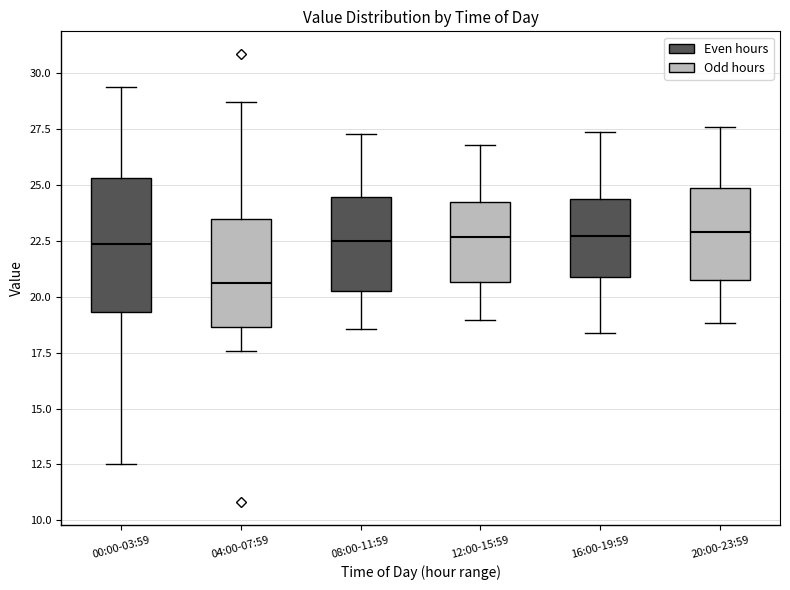

Reading left to right, transcribe this box plot: for each box, give where its median line is, the range the box spans, and where its two whiskers end, as read against the y-axis. The values are not printed on the chart, so give them approximately, as read against the axis.

00:00-03:59: median 22.5, box 19.5 to 25.5, whiskers 12.5 to 29.5
04:00-07:59: median 20.5, box 18.5 to 23.5, whiskers 17.5 to 28.5
08:00-11:59: median 22.5, box 20.5 to 24.5, whiskers 18.5 to 27.5
12:00-15:59: median 22.5, box 20.5 to 24.5, whiskers 19.0 to 27.0
16:00-19:59: median 22.5, box 21.0 to 24.5, whiskers 18.5 to 27.5
20:00-23:59: median 23.0, box 21.0 to 25.0, whiskers 19.0 to 27.5